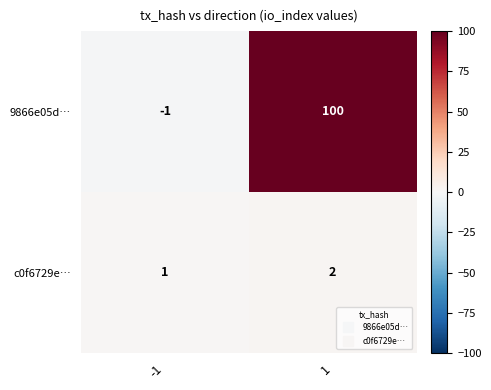

At which category does the chart reach its peak across all series?

1